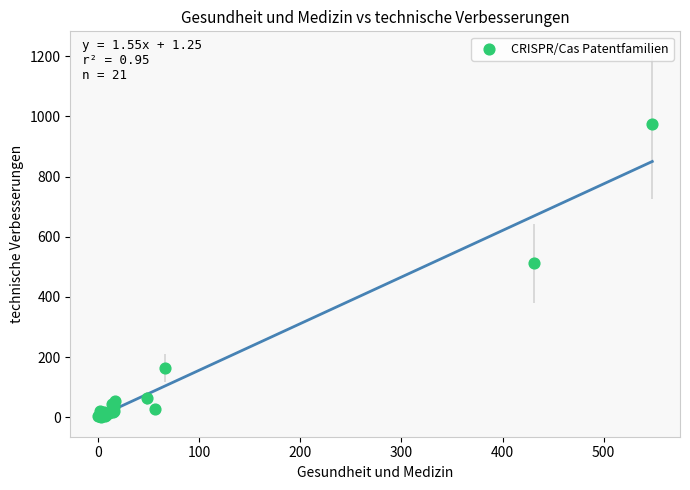

What Y value in the scatter plot is closest to 487?

511